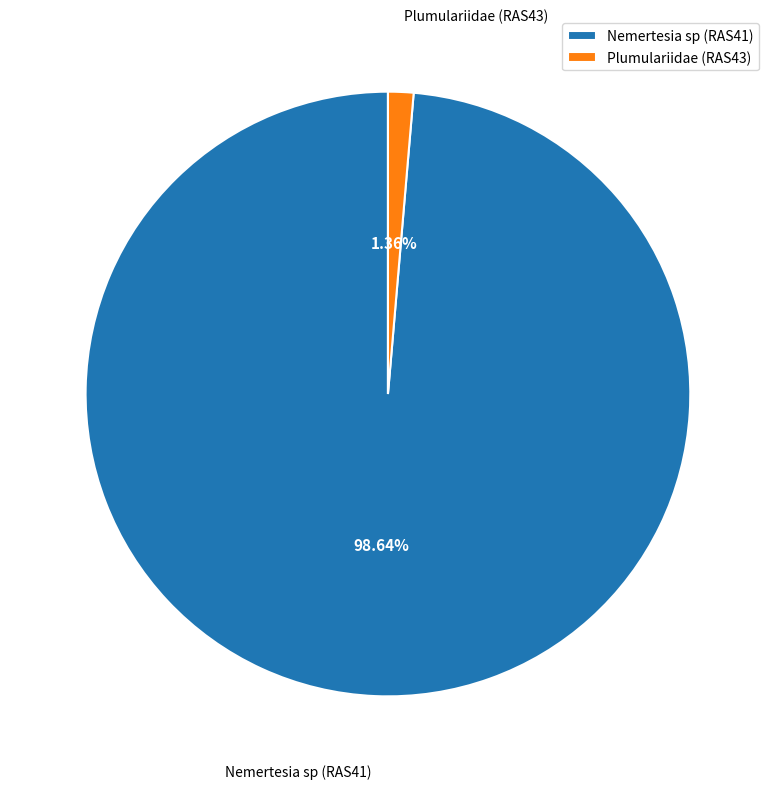

To the nearest percent, what is the difference between the largest and smallest slice percentages?

97%